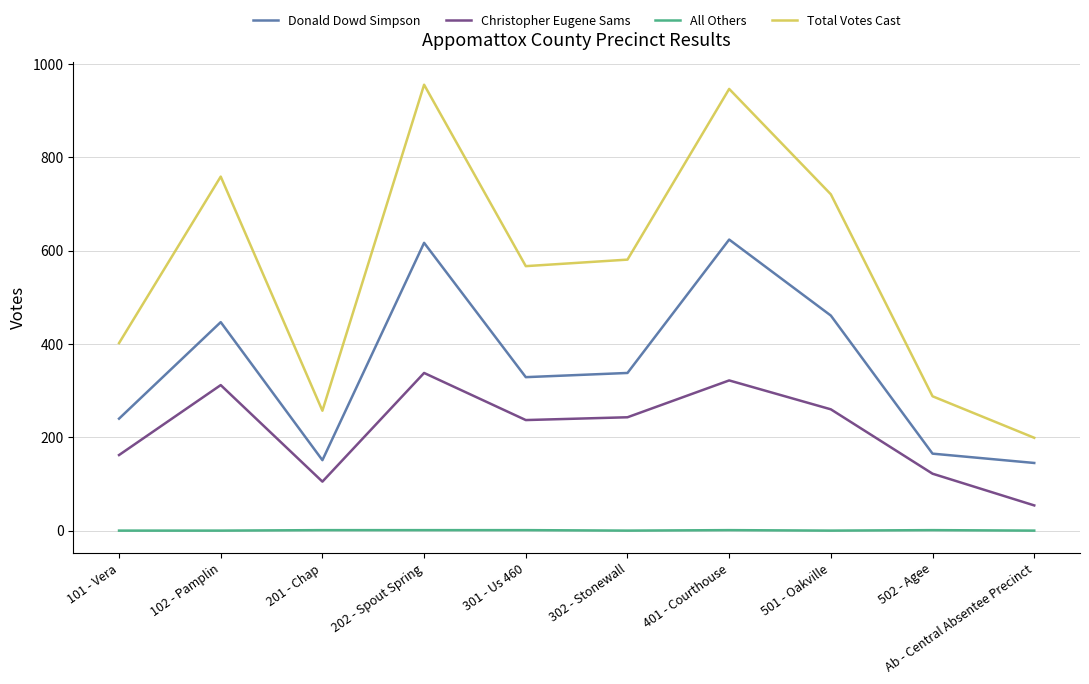

How many series are shown in this chart?

4